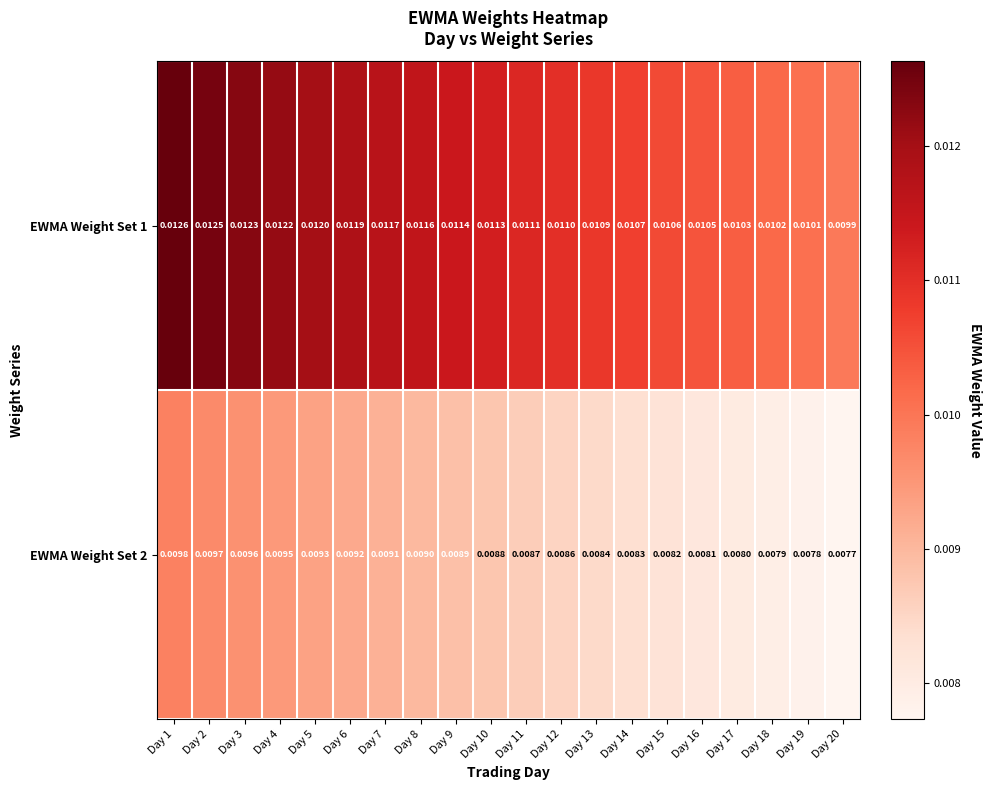

Is the value of EWMA Weight Set 2 at Day 12 greater than the value of EWMA Weight Set 1 at Day 15?

No